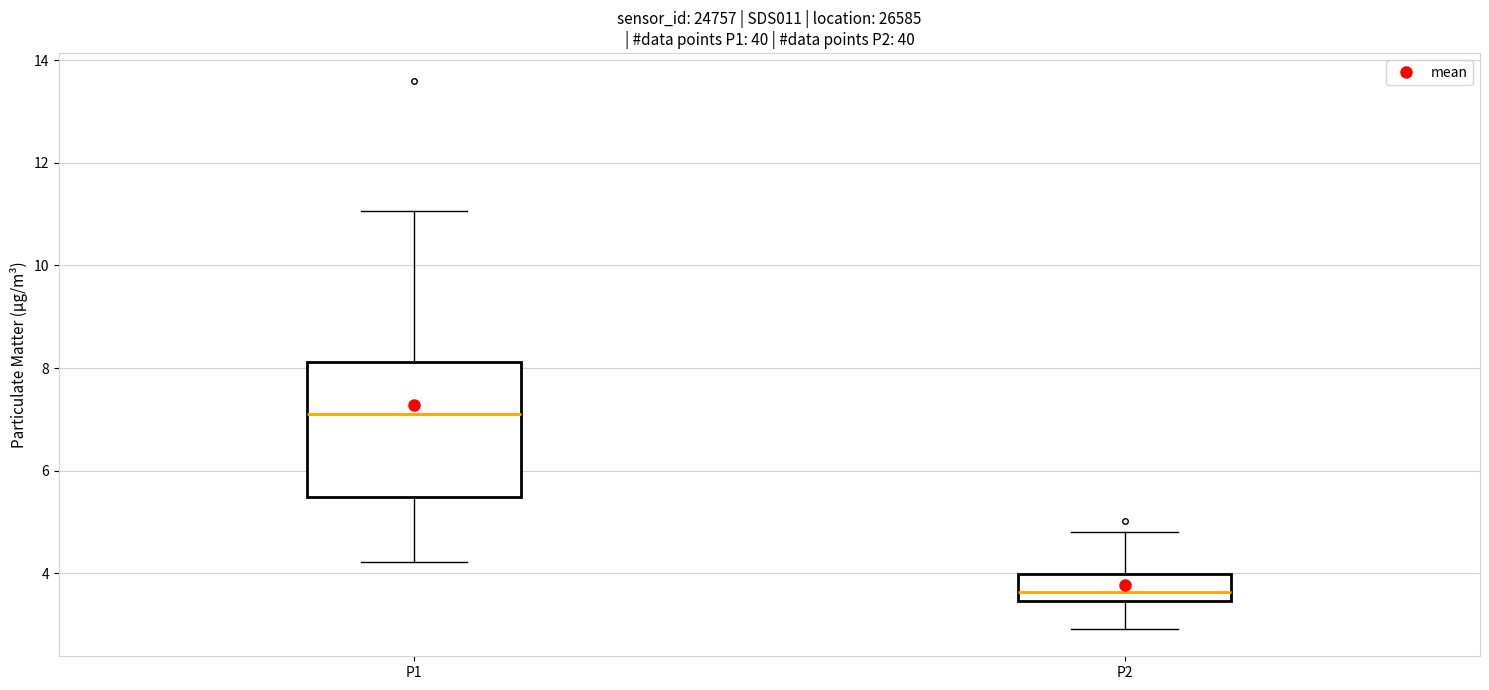

Reading left to right, read every box against the y-axis: the position of its median line, the range the box covers, and the ends of its whiskers. The values are not printed on the chart, so give them approximately, as read against the axis.

P1: median 7.2, box 5.4 to 8.2, whiskers 4.2 to 11.0
P2: median 3.6, box 3.4 to 4.0, whiskers 3.0 to 4.8